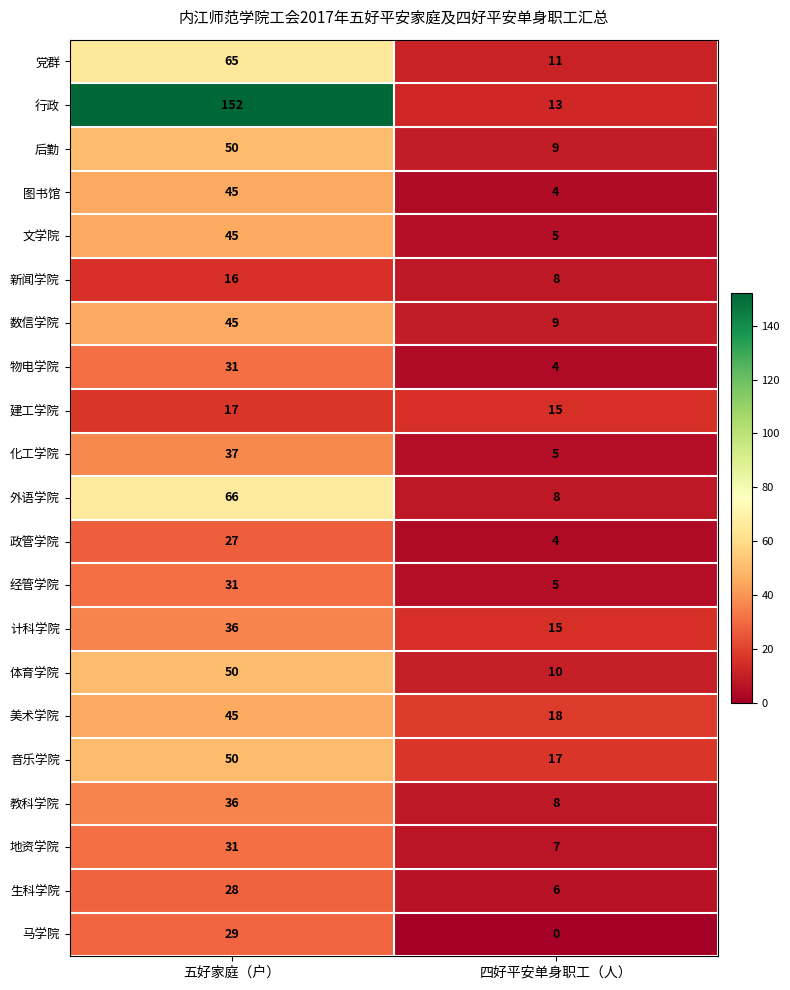

At which label is 计科学院 closest to 25?

四好平安单身职工（人）